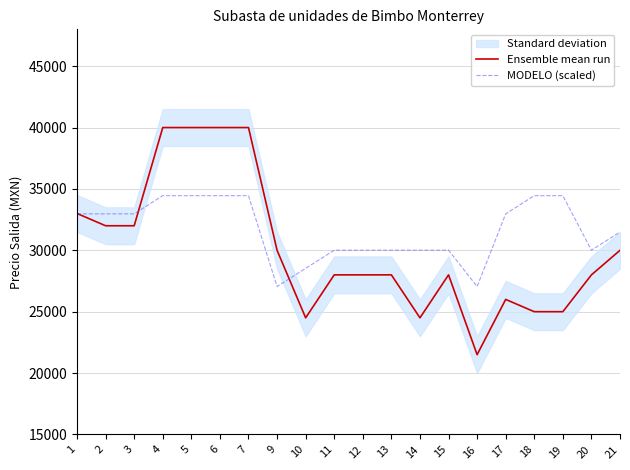

True or false: Ensemble mean run has more than 1 points higher than both neighbors.

True